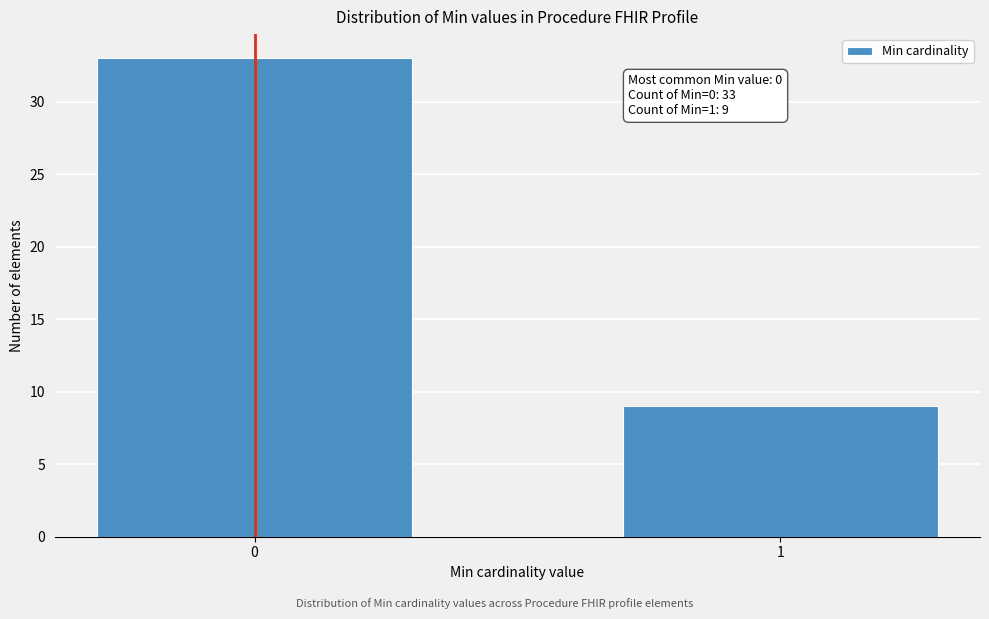

Reading left to right, transcribe all the data shown in this chart.

0=33	1=9